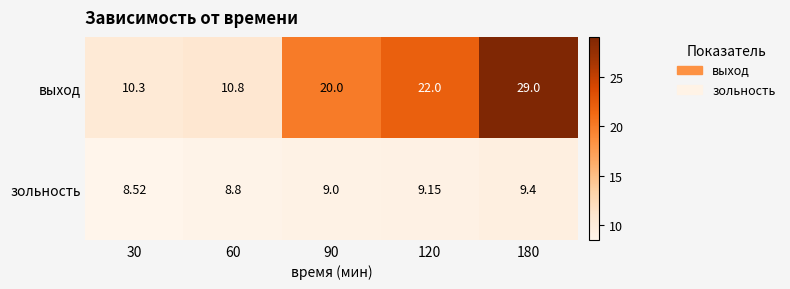

Which series has the largest range (max minus min)?

выход